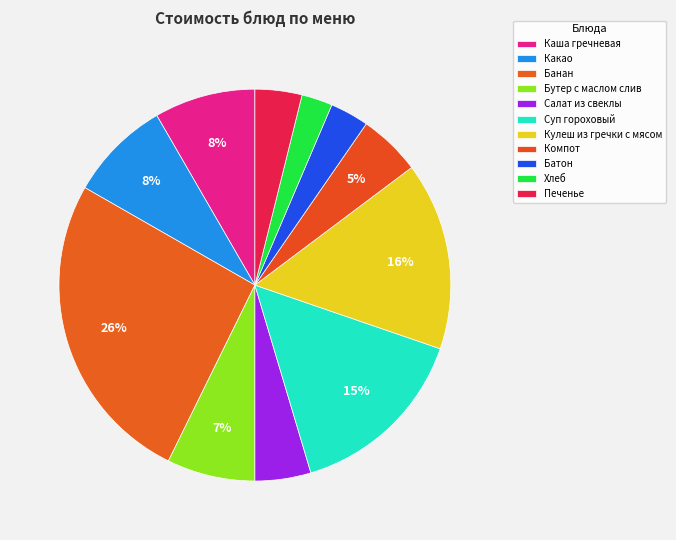

Which slice is the largest?

Банан